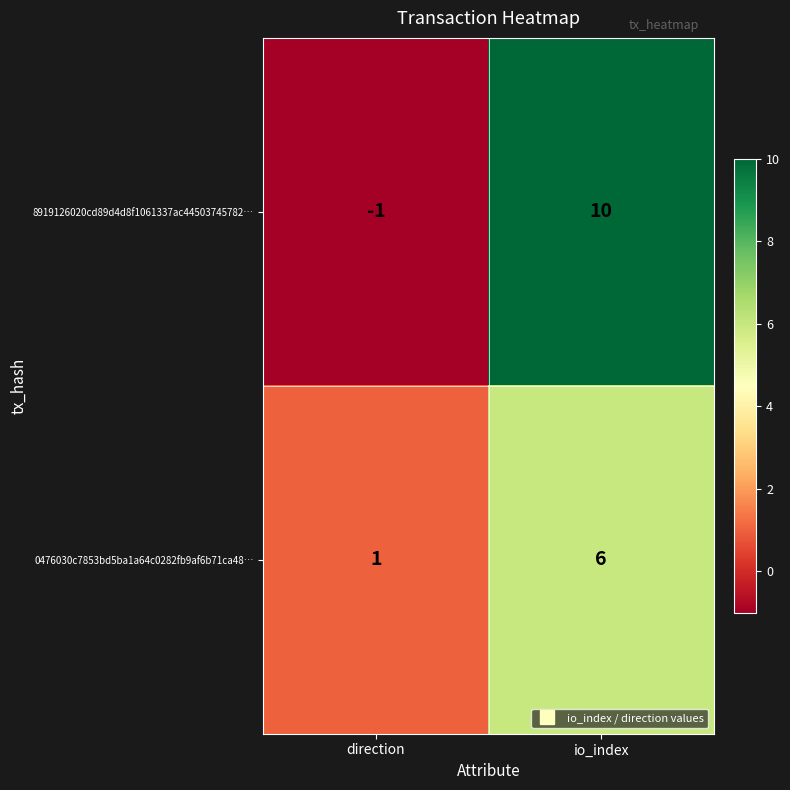

Is it true that 8919126020cd89d4d8f1061337ac44503745782… equals -1 at direction?

True